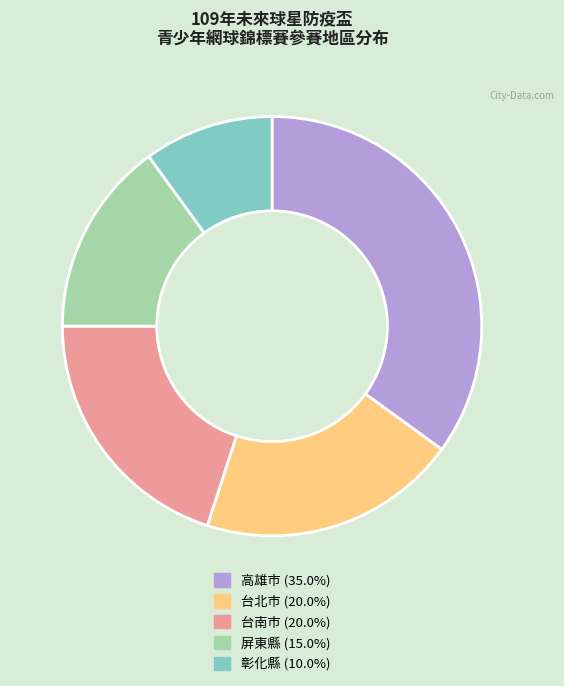

Which category has the smallest portion of the pie?

彰化縣